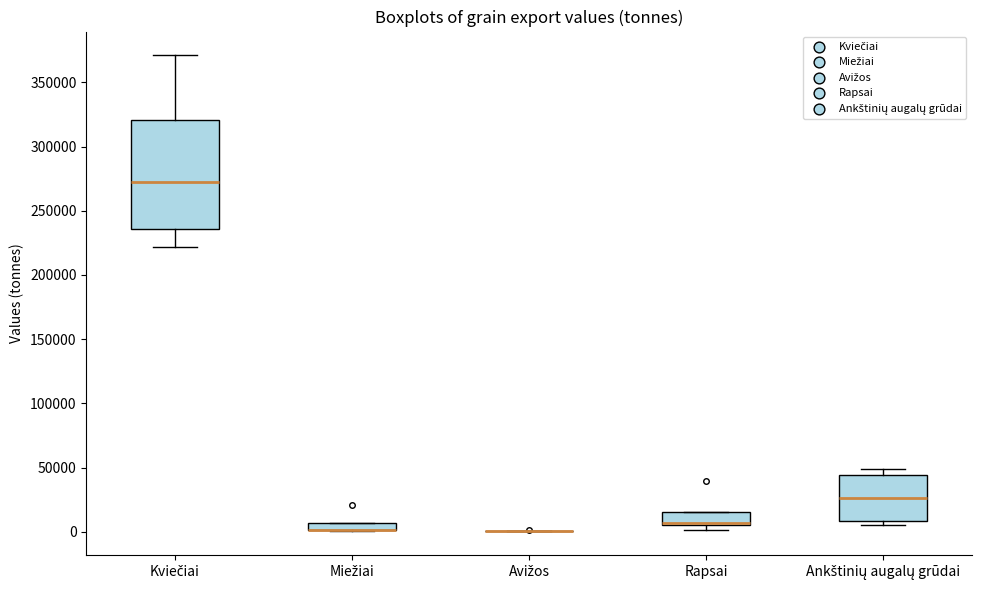

Which box is the tallest, from its lower edge to its upper edge?

Kviečiai